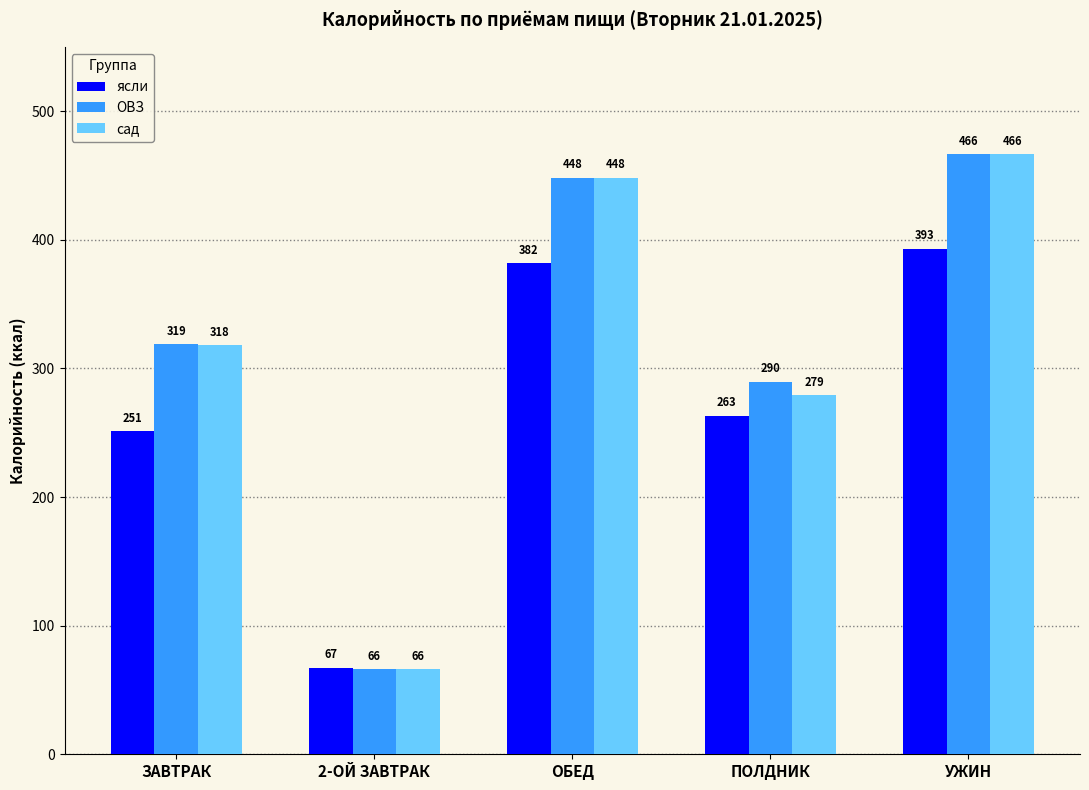

What is the average value of the ясли series?

271.2